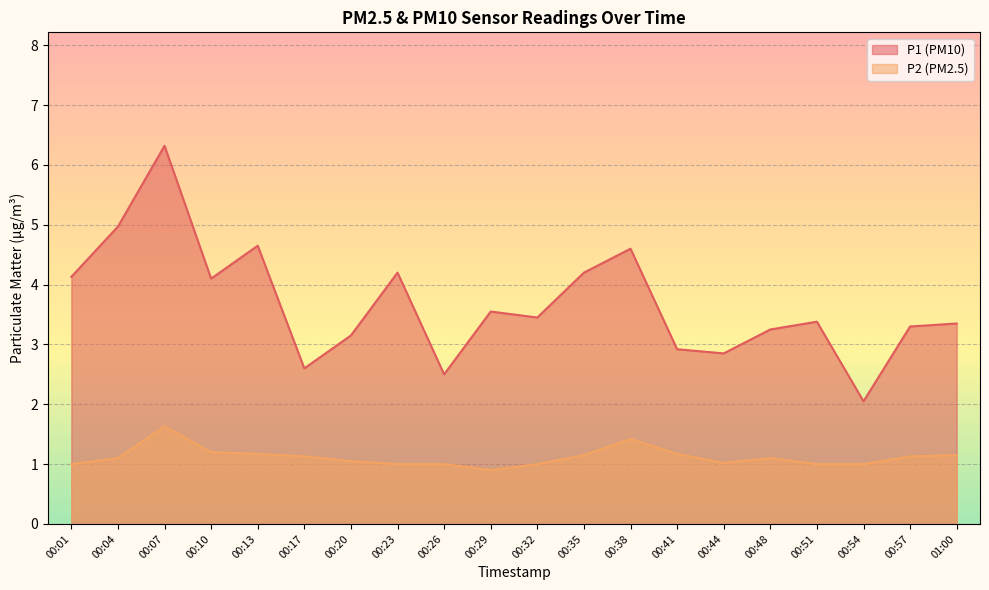

List the series in order of their overall mean, lowest first.

P2 (PM2.5), P1 (PM10)